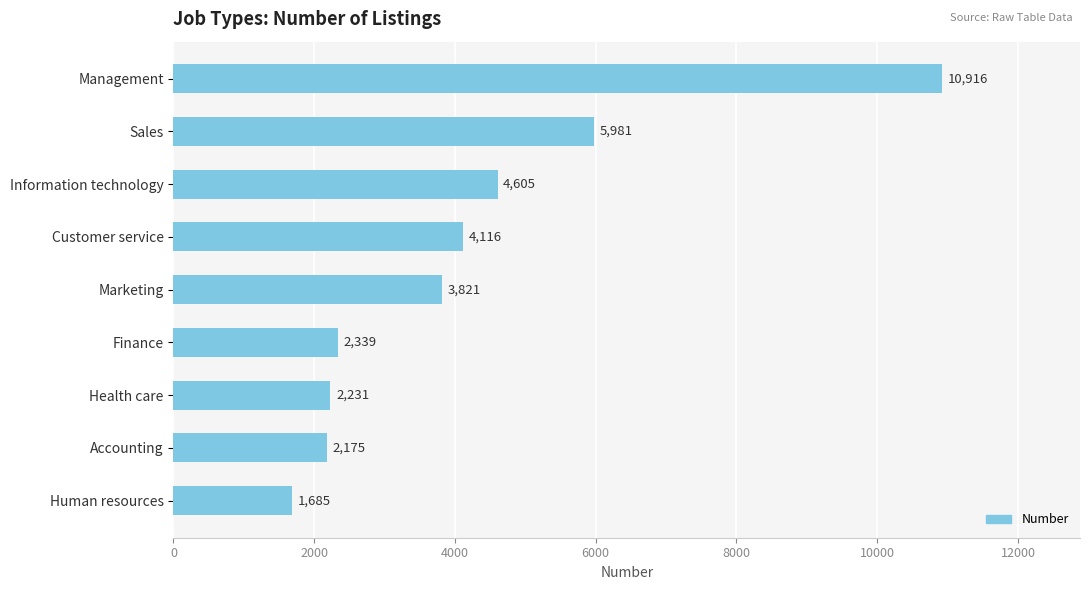

Where is the data nearest to the value 6300?

Sales